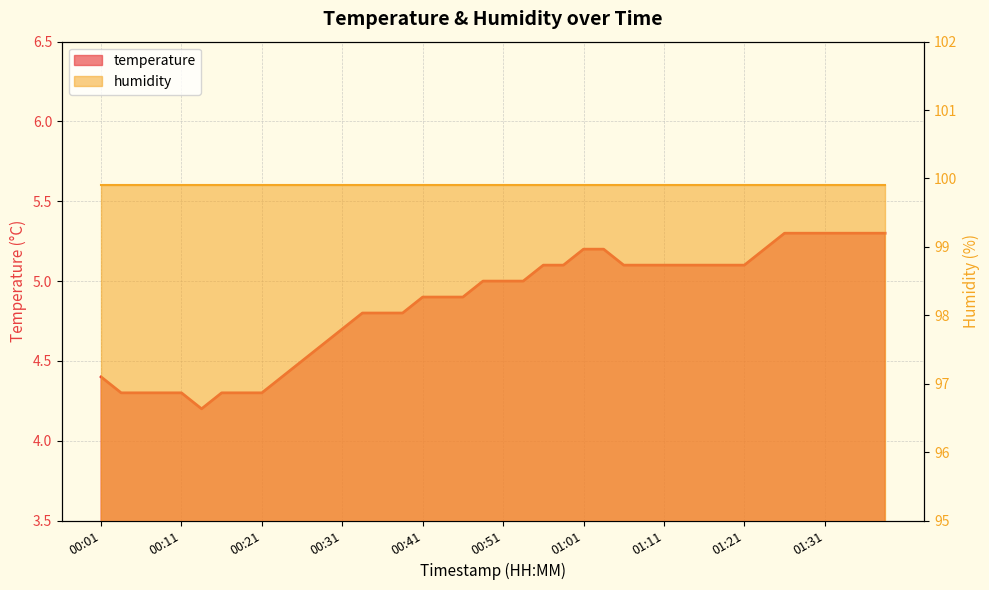

What is the label of the 13th point from the right?

01:08